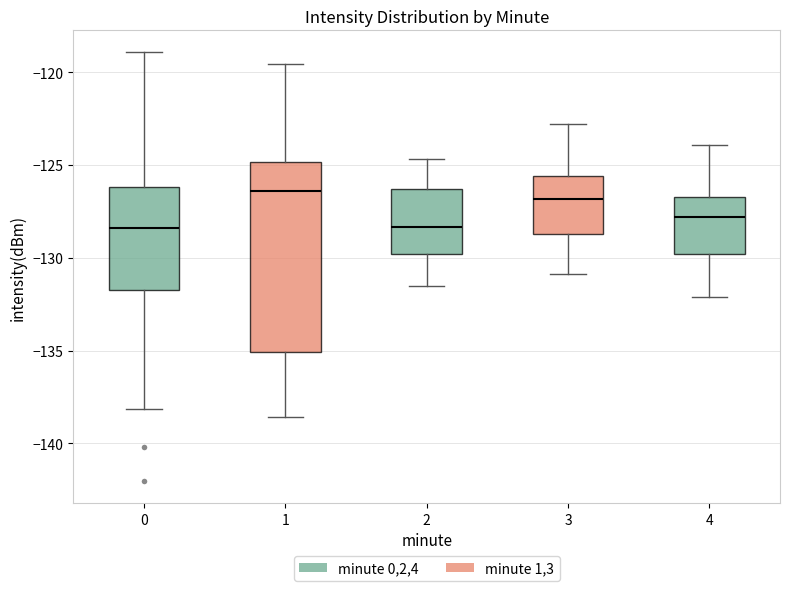

Reading left to right, read every box against the y-axis: the position of its median line, the range the box covers, and the ends of its whiskers. The values are not printed on the chart, so give them approximately, as read against the axis.

0: median -128.5, box -132.0 to -126.0, whiskers -138.0 to -119.0
1: median -126.5, box -135.0 to -125.0, whiskers -138.5 to -119.5
2: median -128.5, box -130.0 to -126.5, whiskers -131.5 to -124.5
3: median -127.0, box -128.5 to -125.5, whiskers -131.0 to -123.0
4: median -128.0, box -130.0 to -126.5, whiskers -132.0 to -124.0